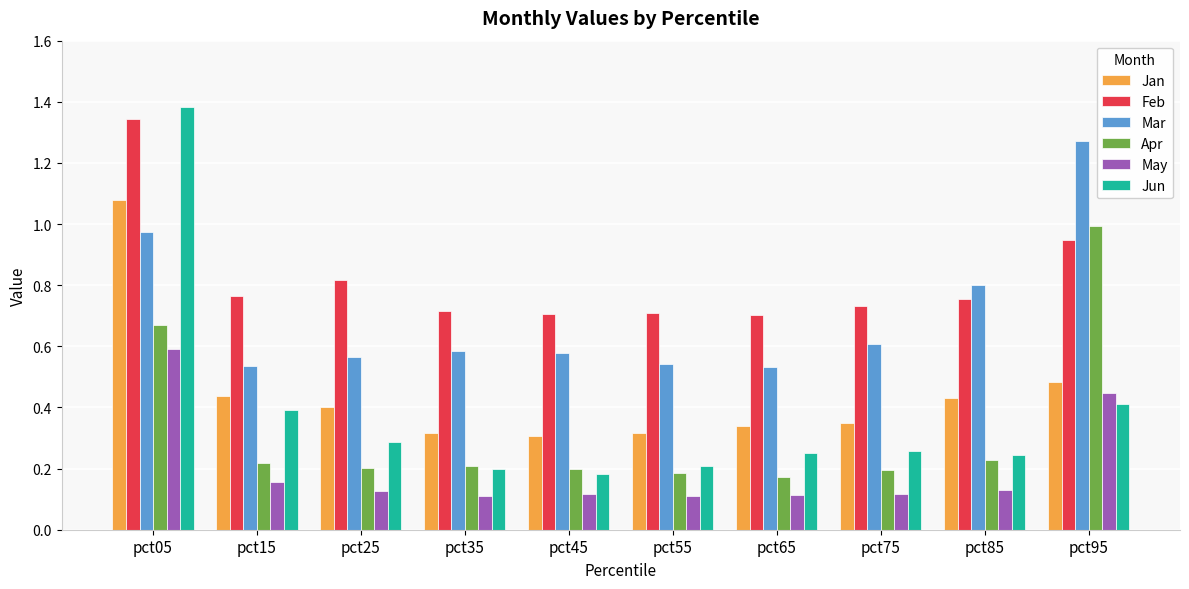

Is the value of May at pct75 greater than the value of Mar at pct95?

No